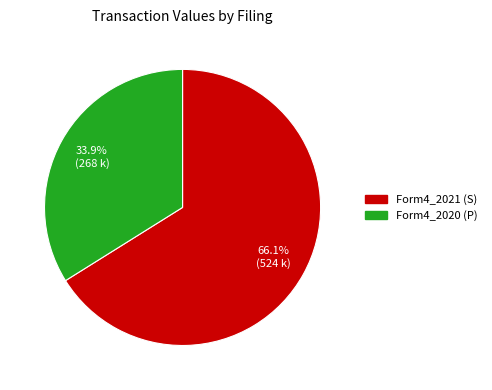

Is there a majority slice in this chart?

Yes